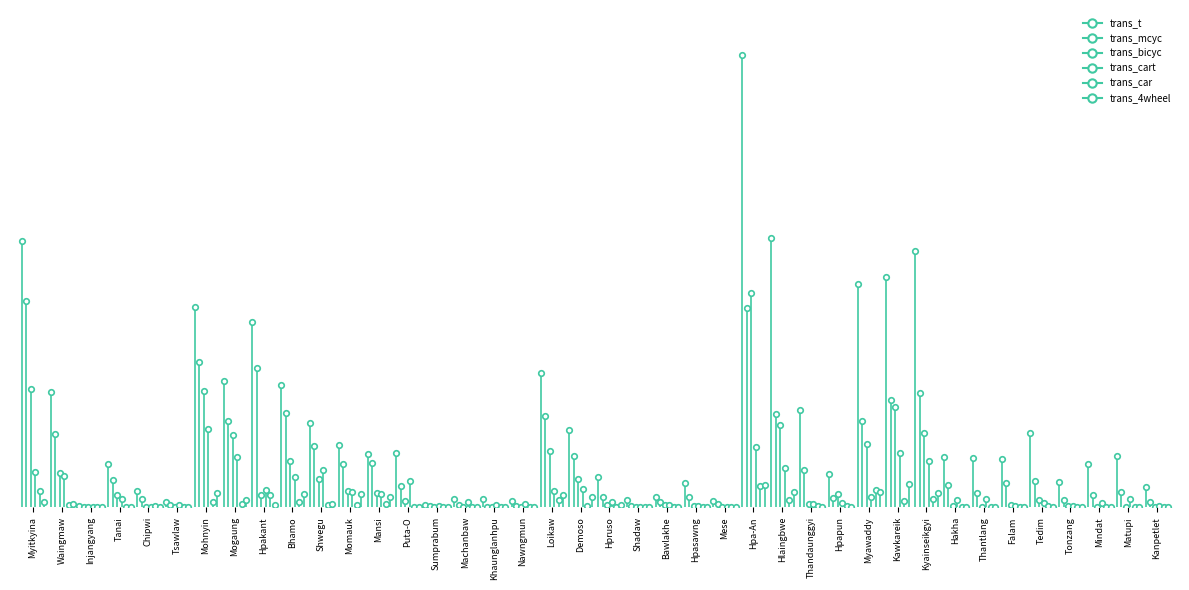

True or false: trans_bicyc and trans_t intersect in this chart.

False